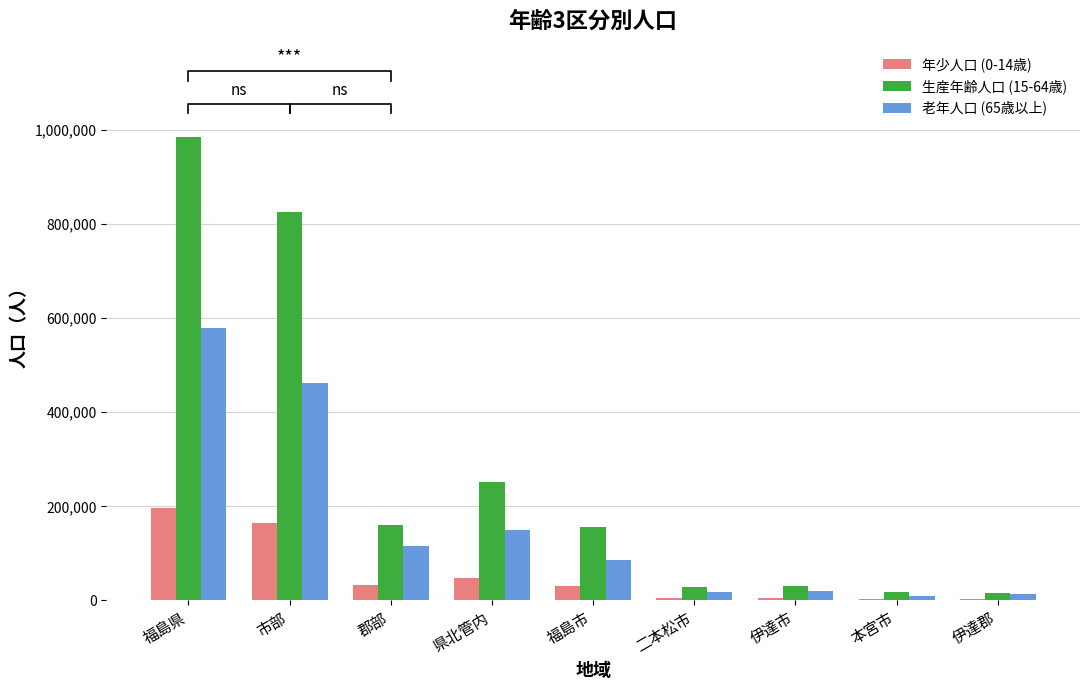

Which series has the widest spread of values?

生産年齢人口 (15-64歳)